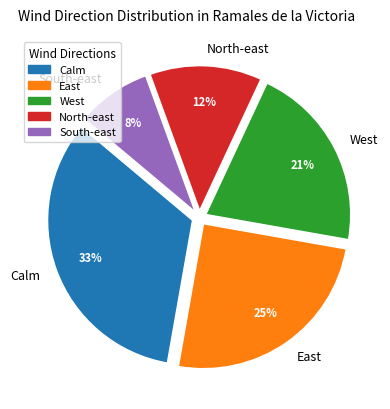

The Calm slice represents 42% of the pie. True or false?

False